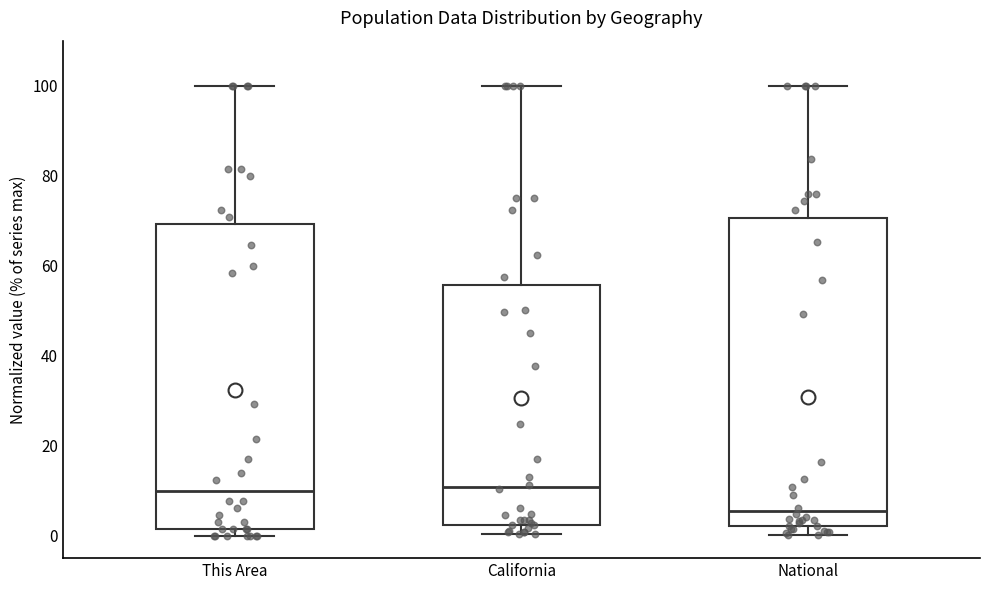

Reading left to right, read every box against the y-axis: the position of its median line, the range the box covers, and the ends of its whiskers. The values are not printed on the chart, so give them approximately, as read against the axis.

This Area: median 10, box 2 to 70, whiskers 0 to 100
California: median 10, box 2 to 56, whiskers 0 to 100
National: median 6, box 2 to 70, whiskers 0 to 100